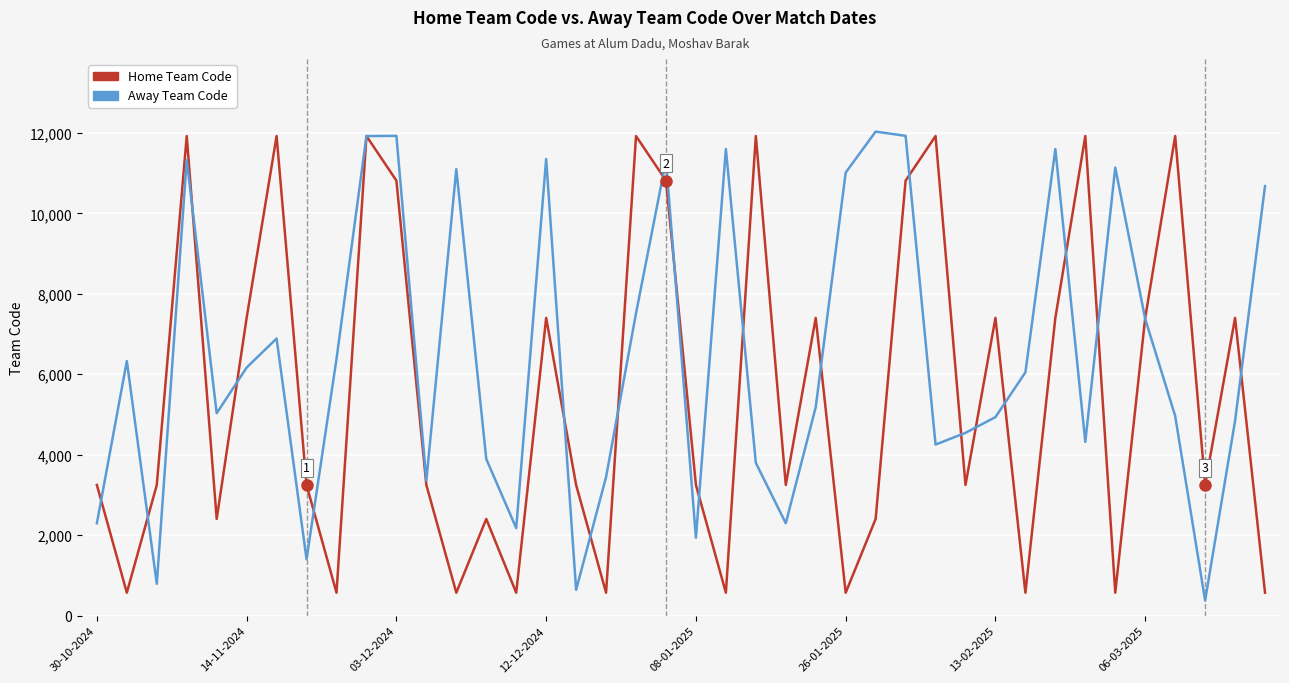

Is this an area chart (filled region under the line)?

No